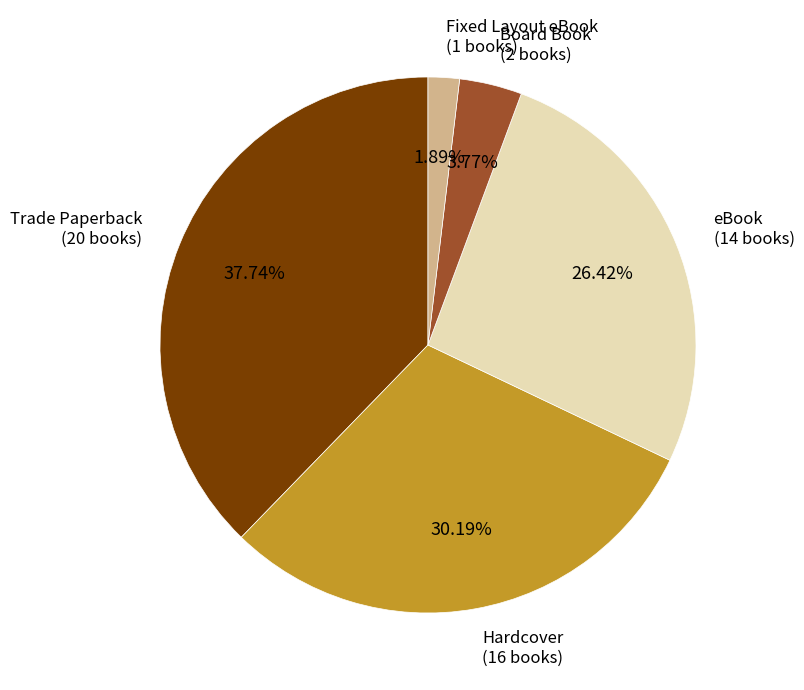

Is there a majority slice in this chart?

No